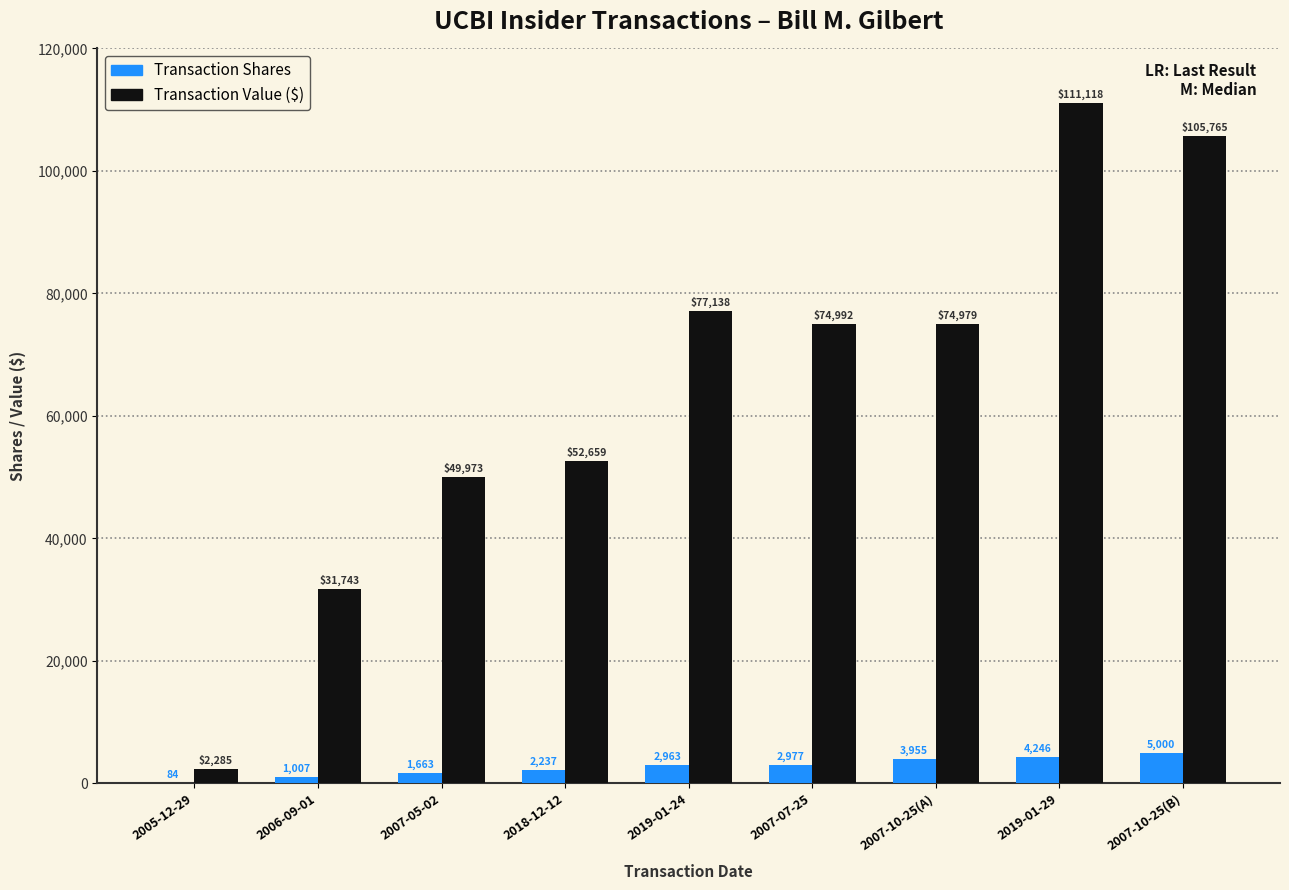

Which series changed the most between 2007-10-25(A) and 2007-10-25(B)?

Transaction Value ($)